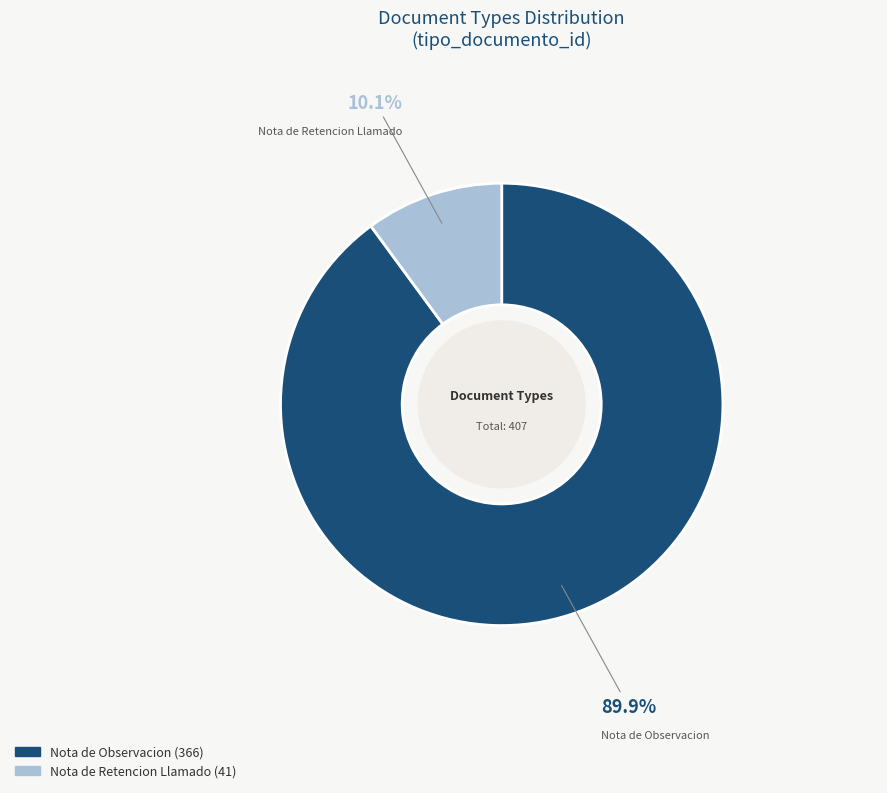

Rank the categories by value from highest to lowest.

Nota de Observacion, Nota de Retencion Llamado